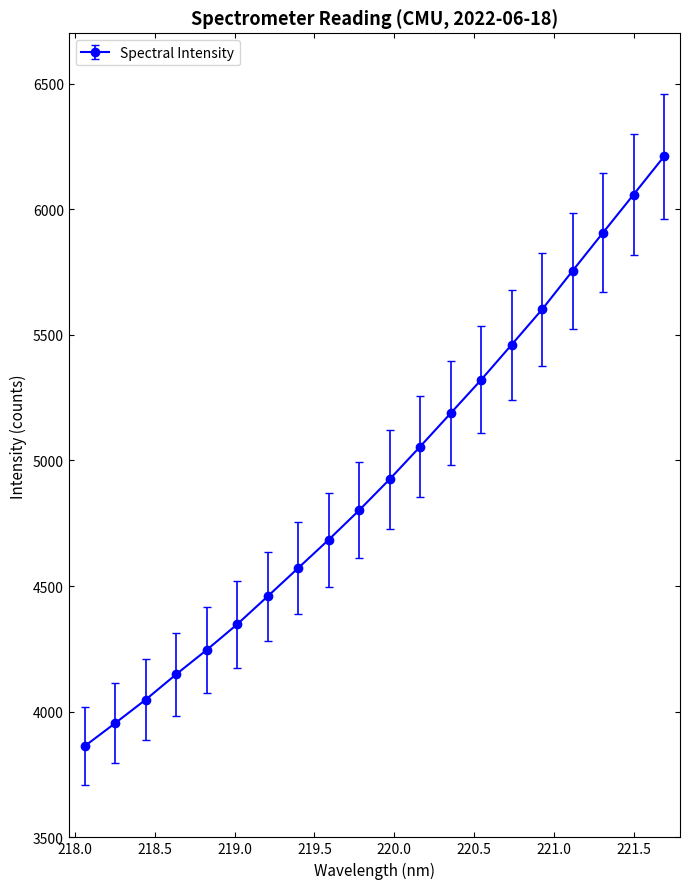

Reading left to right, what are all the values shown in this chart?

3862.7	3954.3	4047.8	4148.8	4245.7	4347.9	4459.2	4571.8	4684.5	4801.9	4925.5	5055.3	5187.9	5321.0	5460.6	5601.3	5754.8	5906.9	6058.1	6209.8